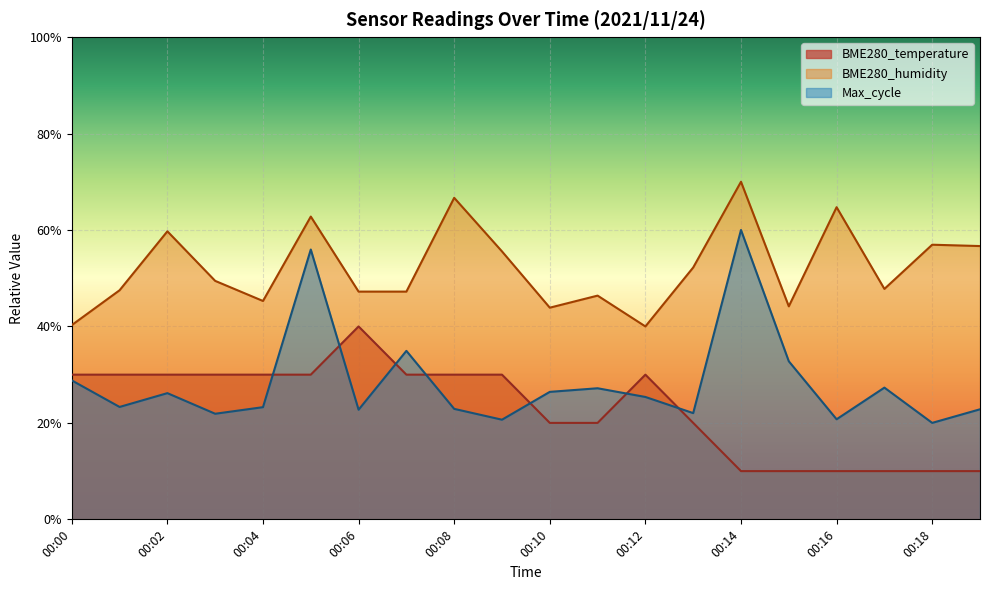

How many distinct data groups are displayed?

3